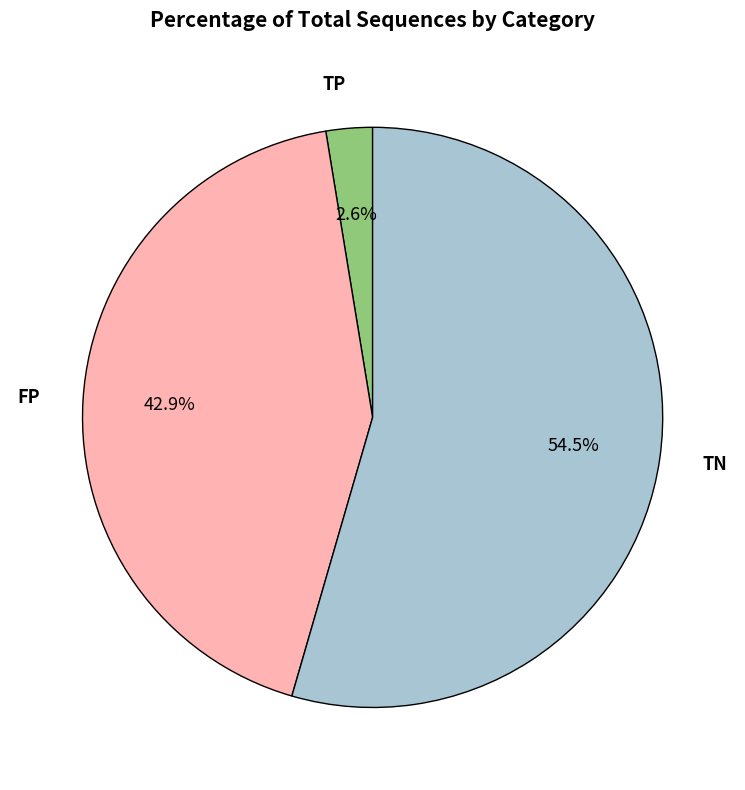

To the nearest percent, what is the difference between the TP and FP slice percentages?

40%